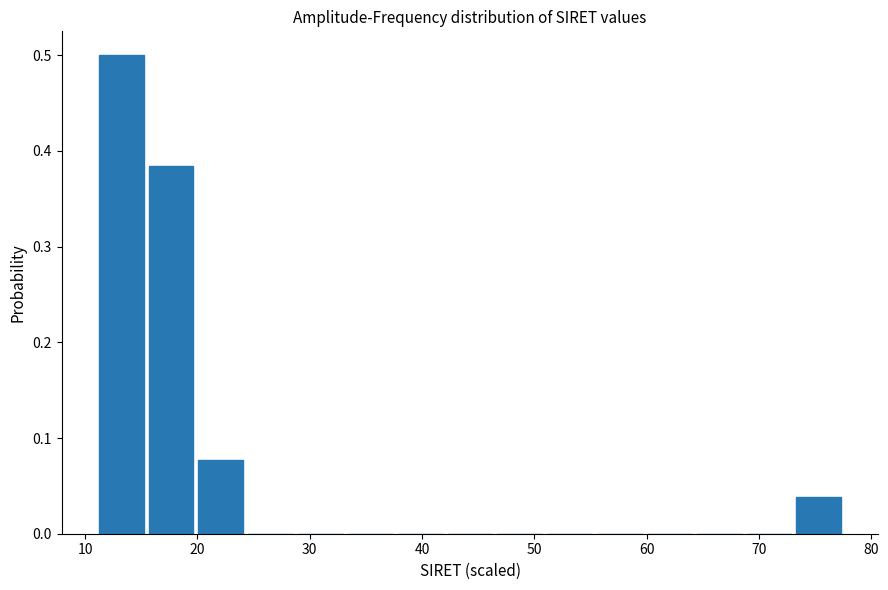

What is the height of the bar covering 11 to 15 on the x-axis? Neither the bar edges nor the heights are printed on the chart, so give them approximately, as read against the axes.

0.50